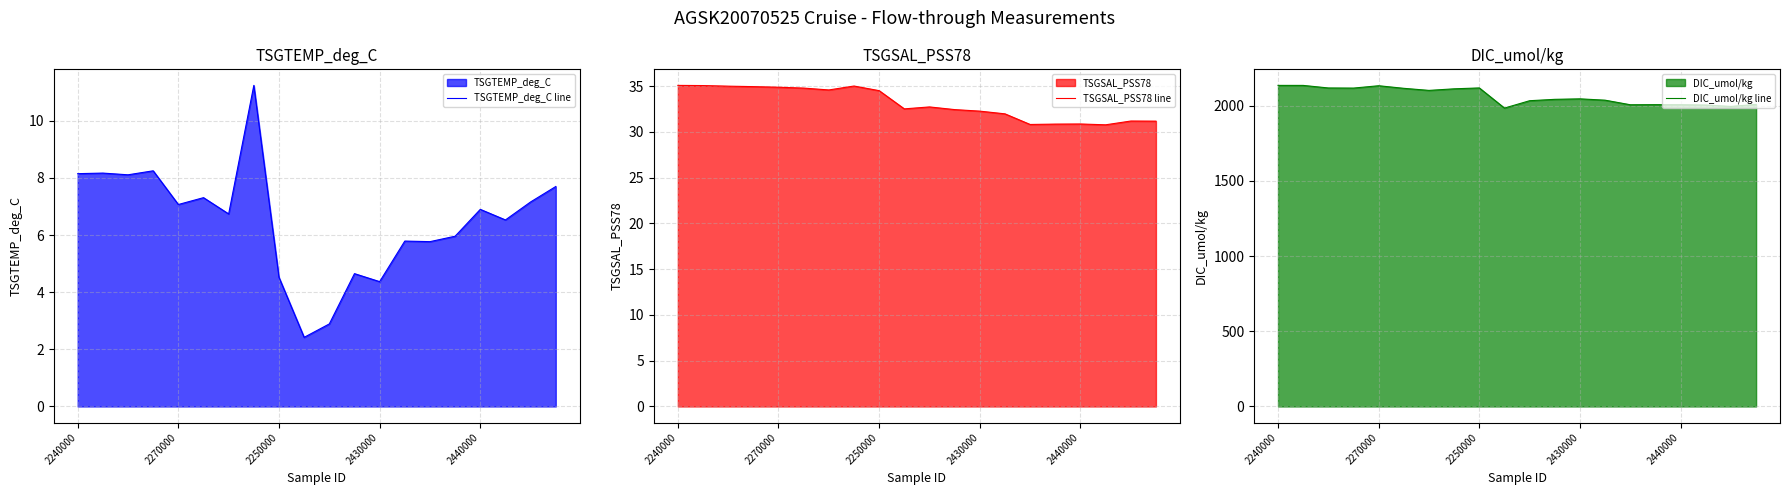

What is the total value across all series at 7?

2159.1